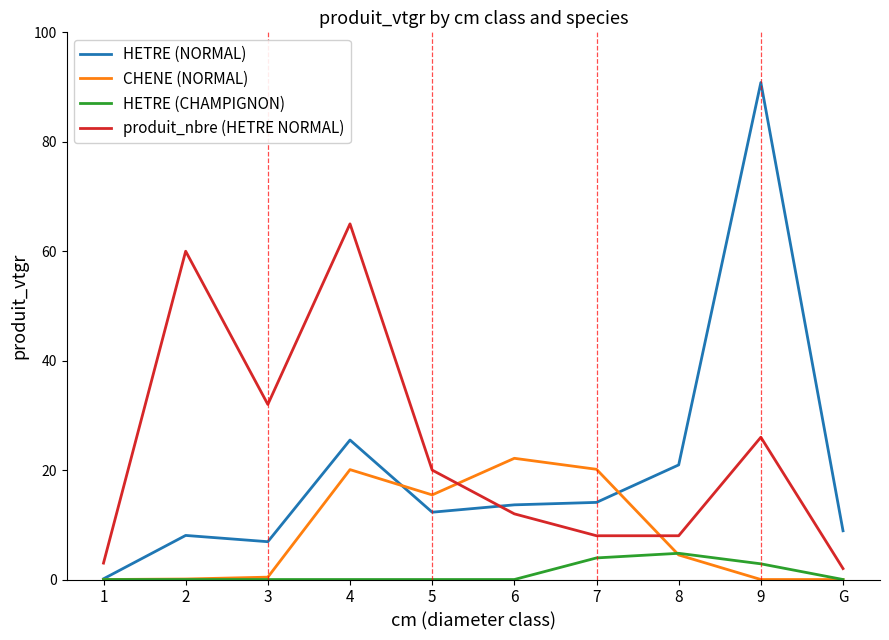

Which series changed the most between 5 and 9?

HETRE (NORMAL)